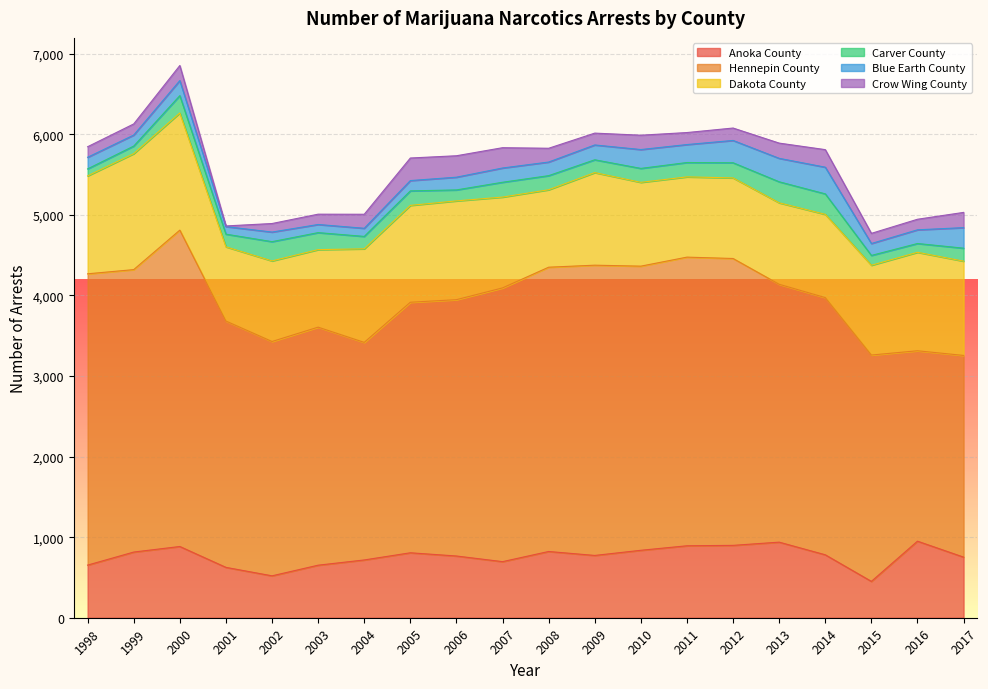

What is the sum of all Hennepin County values?

64217